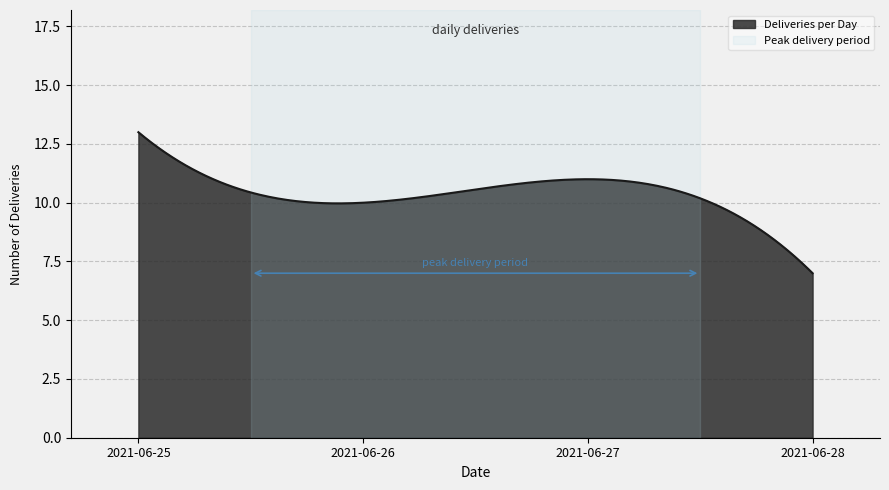

What is the difference between the maximum and minimum values?

6.0